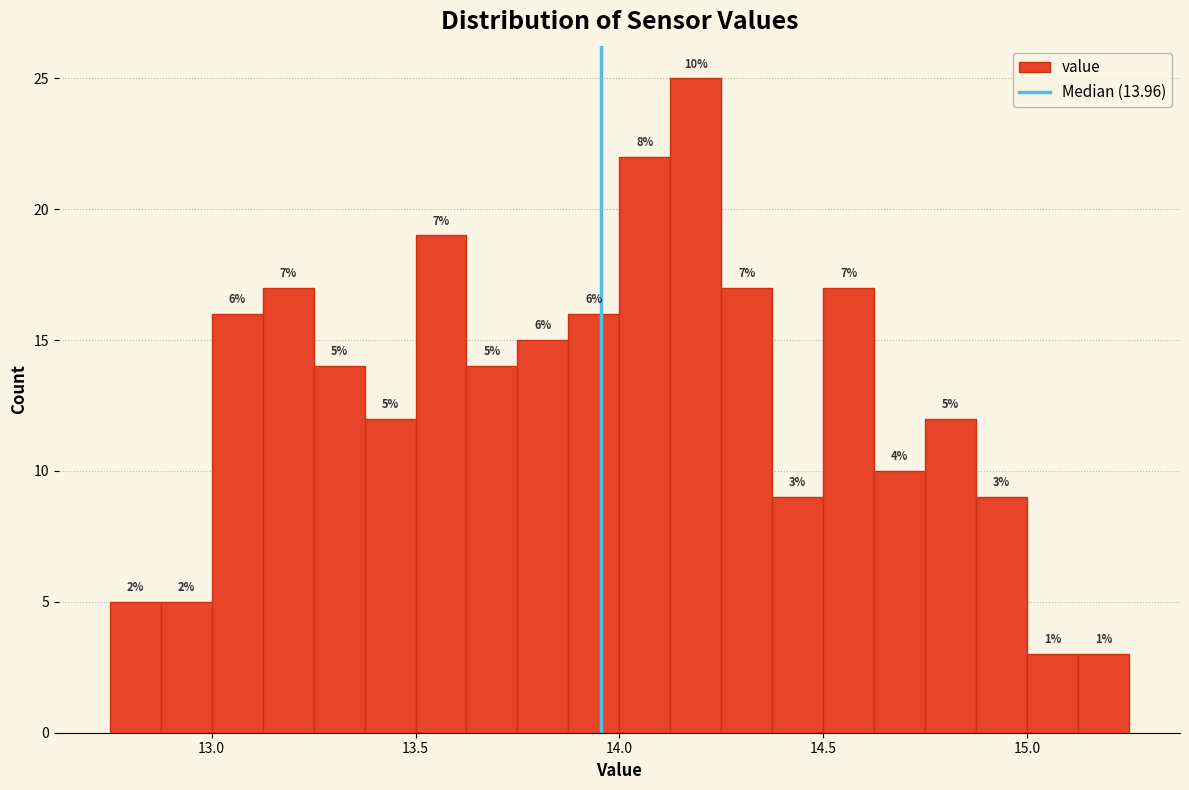

Around what value on the x-axis is the tallest bar? Give the approximate position of its centre, as read against the axis.

14.20